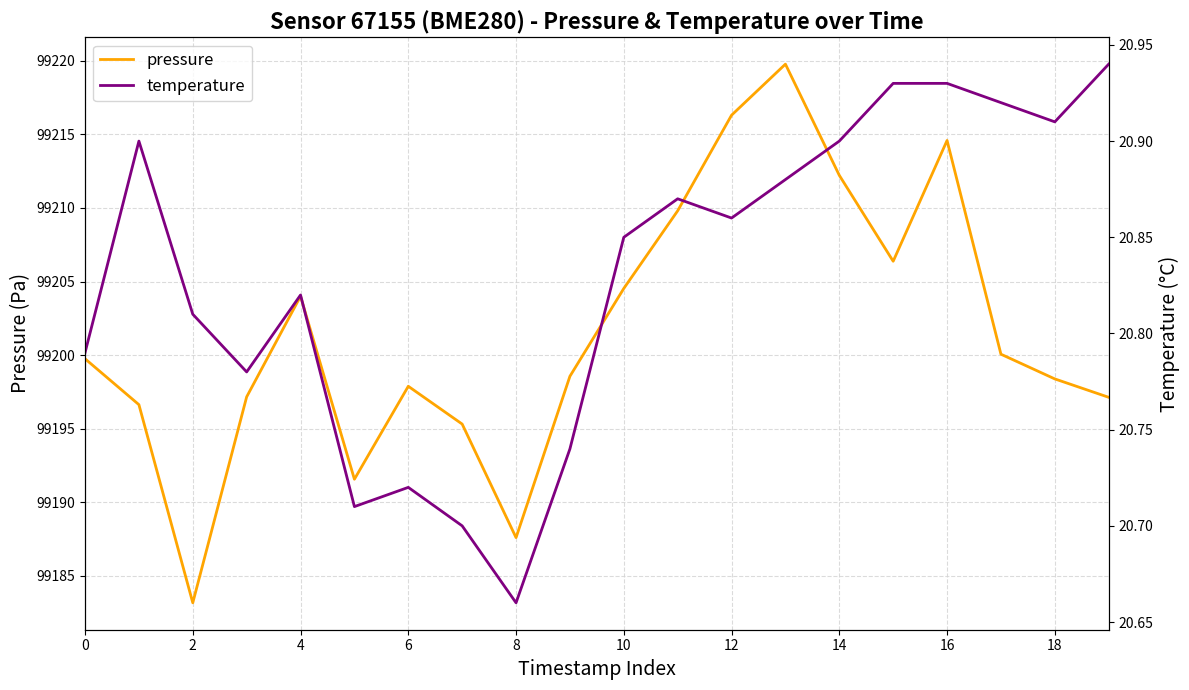

True or false: temperature and pressure cross at least once.

False